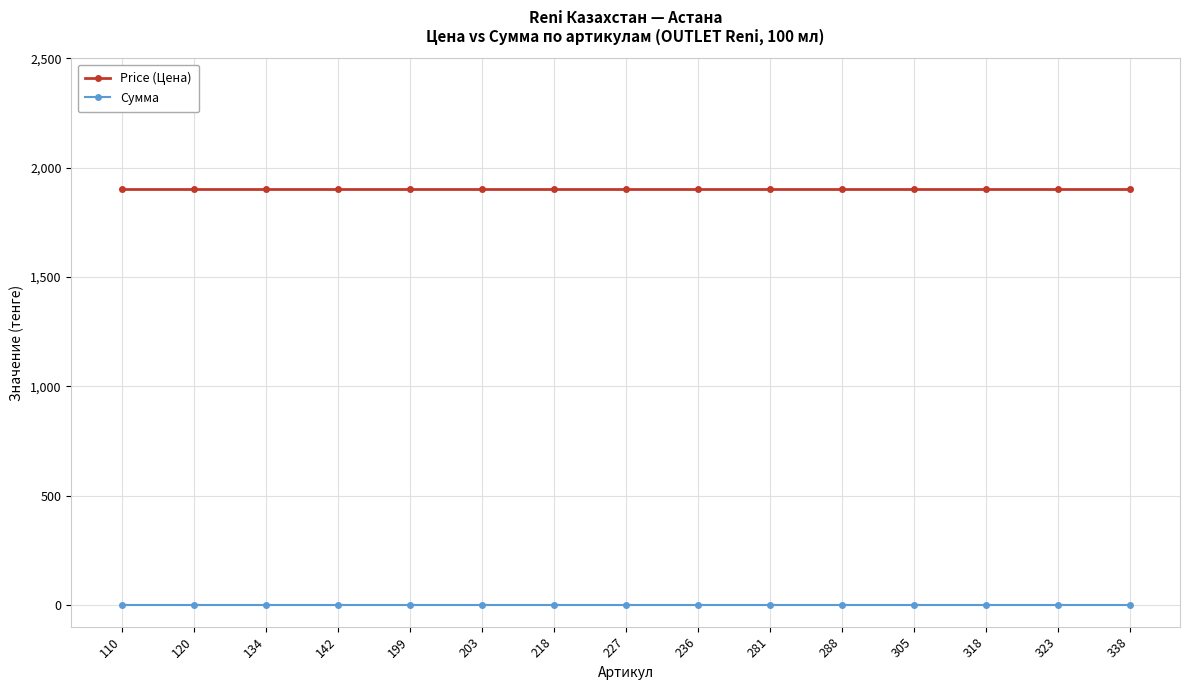

Rank the series at 323 from lowest to highest value.

Сумма, Price (Цена)